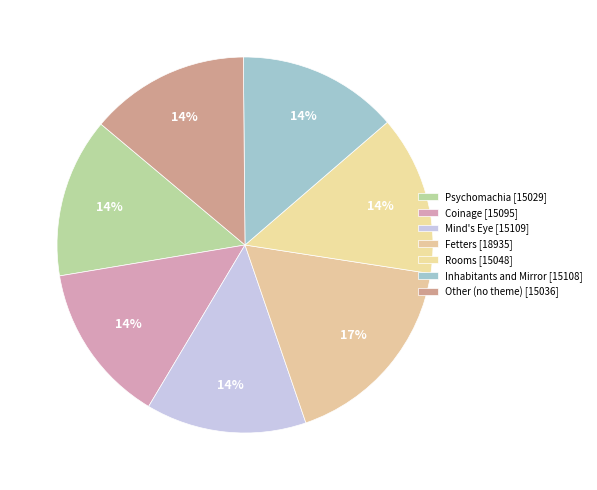

What is the smallest slice in the pie chart?

Psychomachia